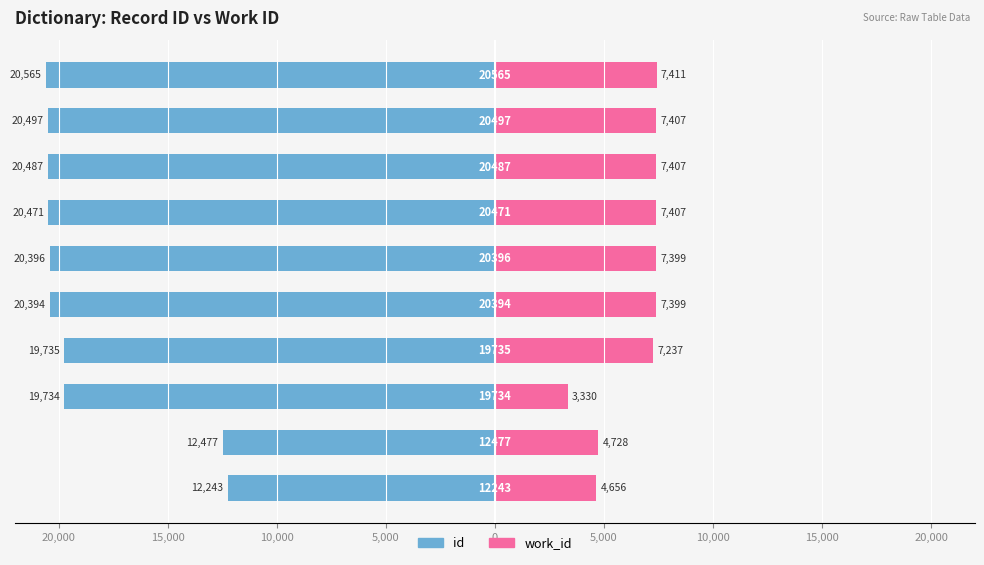

Which series changed the most between 10,000 and 9?

work_id